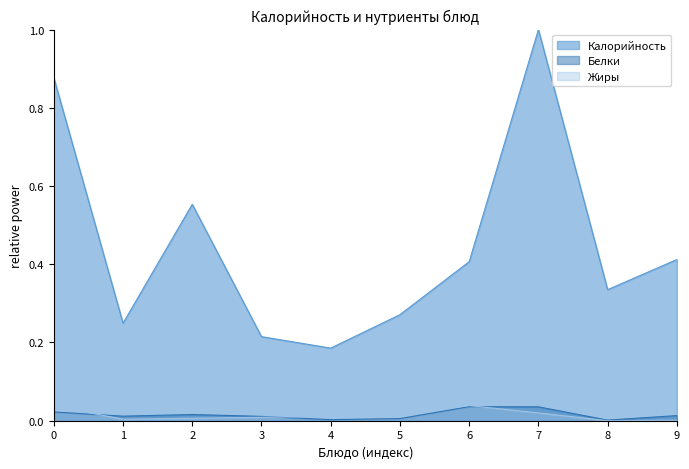

Does the chart display data point markers on the line(s)?

No